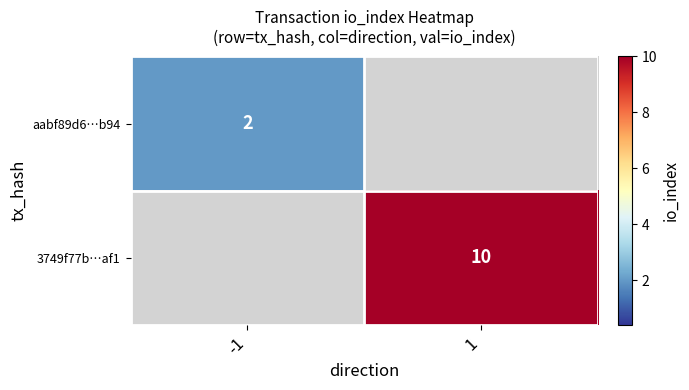

True or false: 3749f77b…af1 has a value of 17 at 1.

False